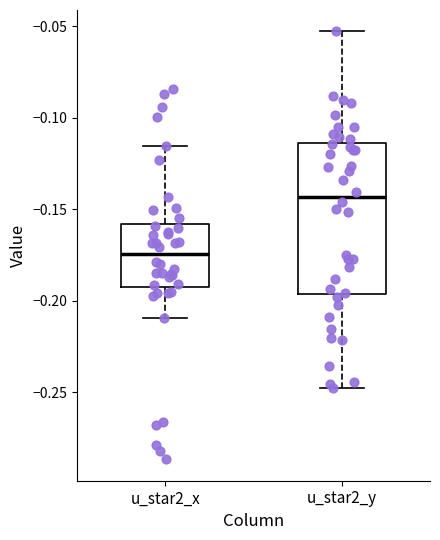

Which box's median line is the lowest?

u_star2_x